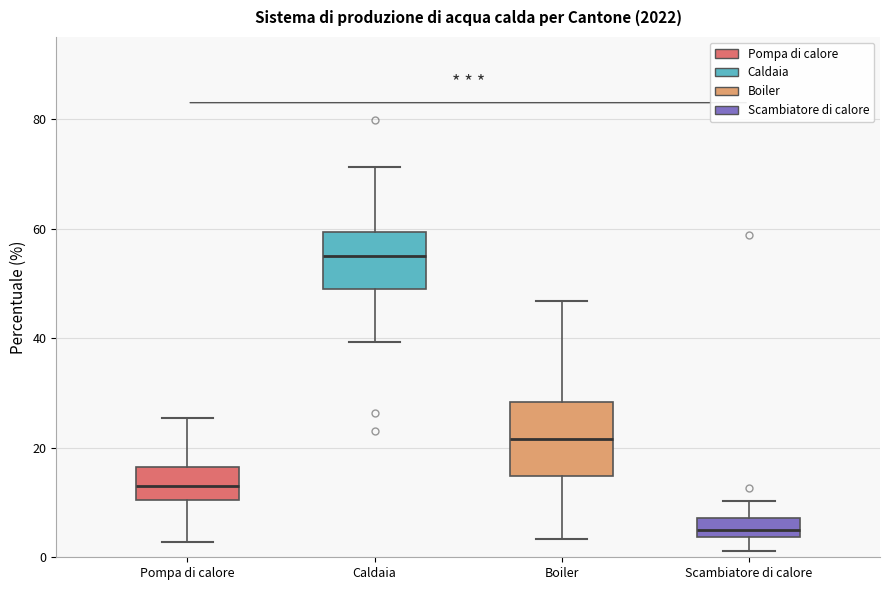

Comparing the boxes themselves (not the whiskers), which one is the tallest?

Boiler